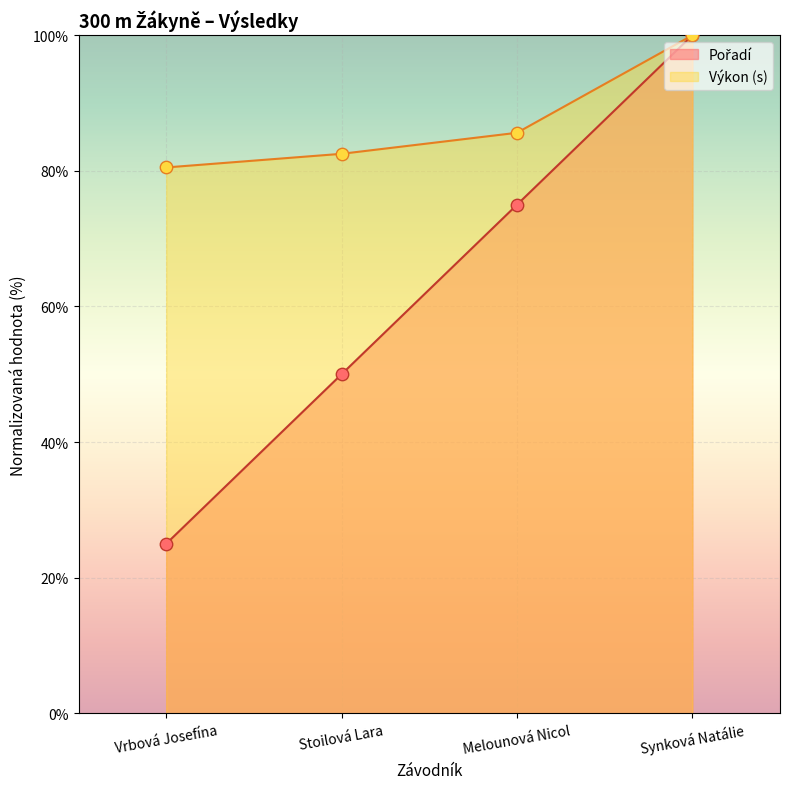

Which series has the largest Y range (max minus min)?

Pořadí